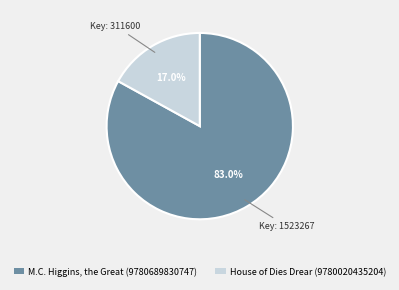

What is the ratio of the value at House of Dies Drear (9780020435204) to the value at M.C. Higgins, the Great (9780689830747)?

0.2